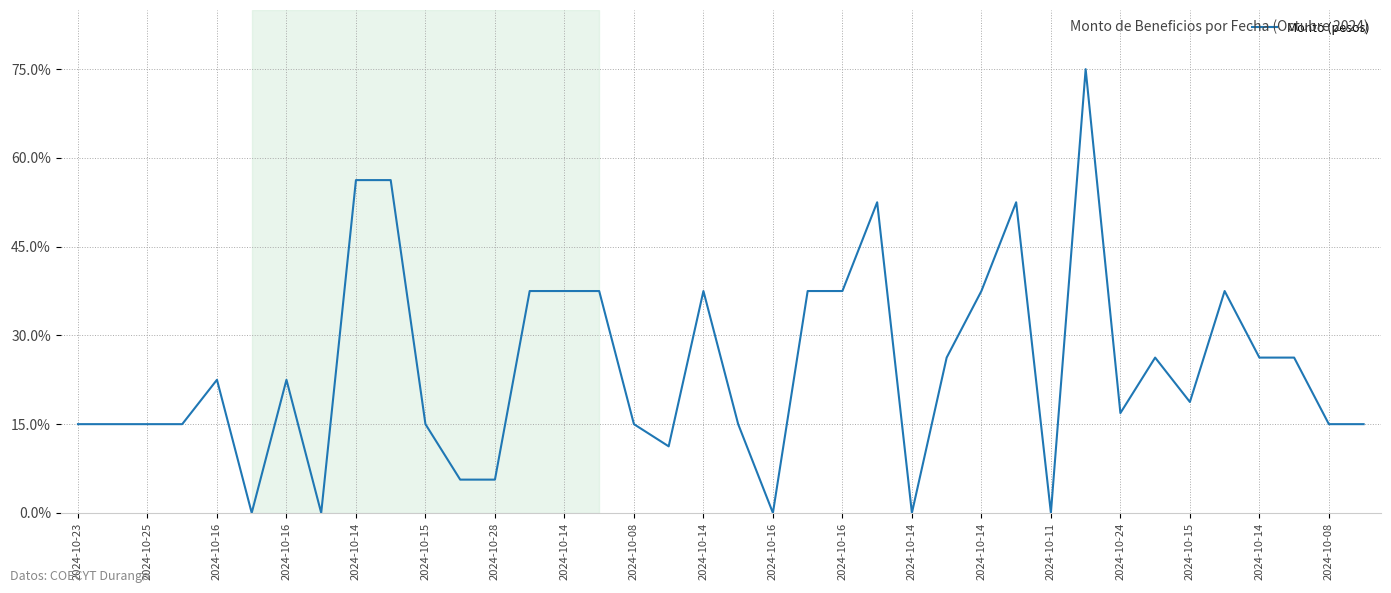

What is the difference between the maximum and minimum values?

75.0